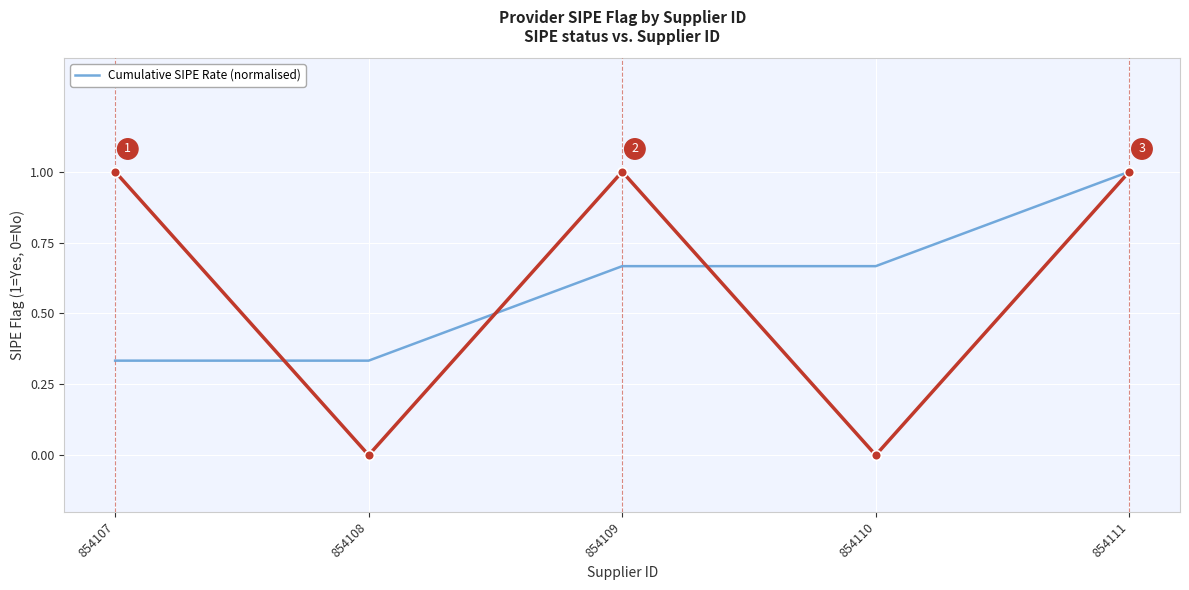

Reading left to right, what are all the values shown in this chart?

0.3	0.3	0.7	0.7	1.0